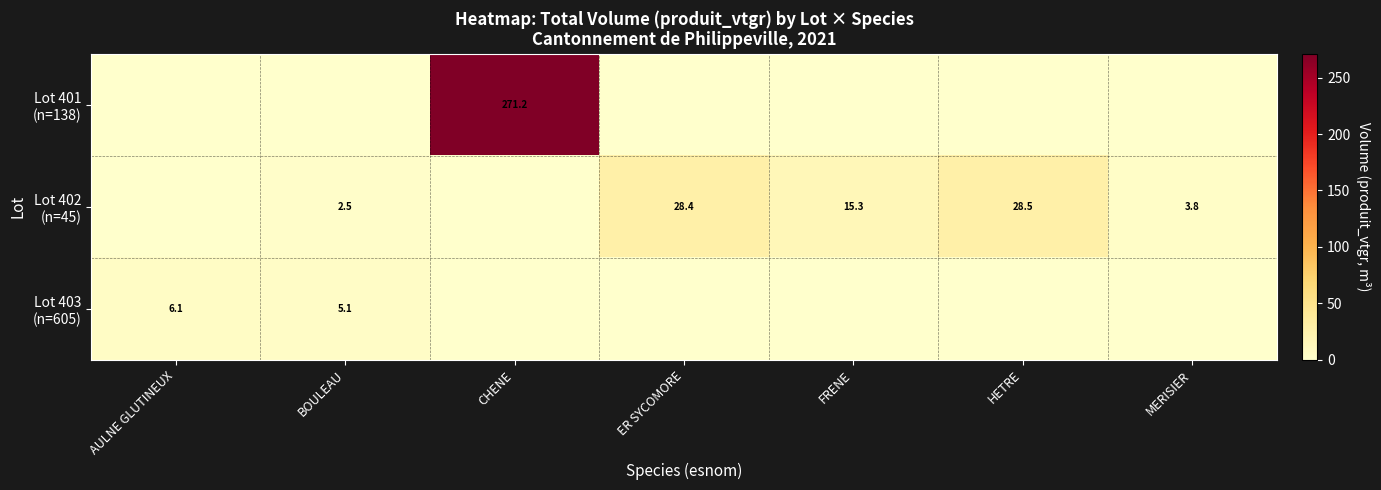

Which series has the largest range (max minus min)?

Lot 401 (n=138)